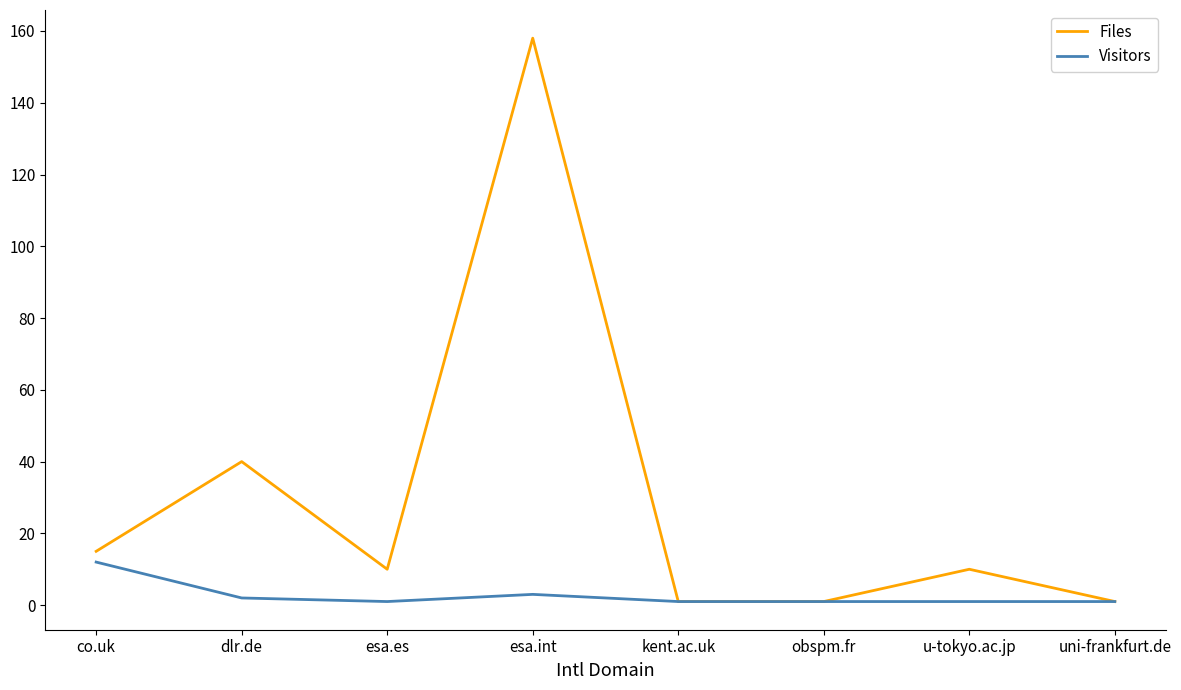

Reading right to left, extract all data points from this chart.

Files: 1	10	1	1	158	10	40	15
Visitors: 1	1	1	1	3	1	2	12